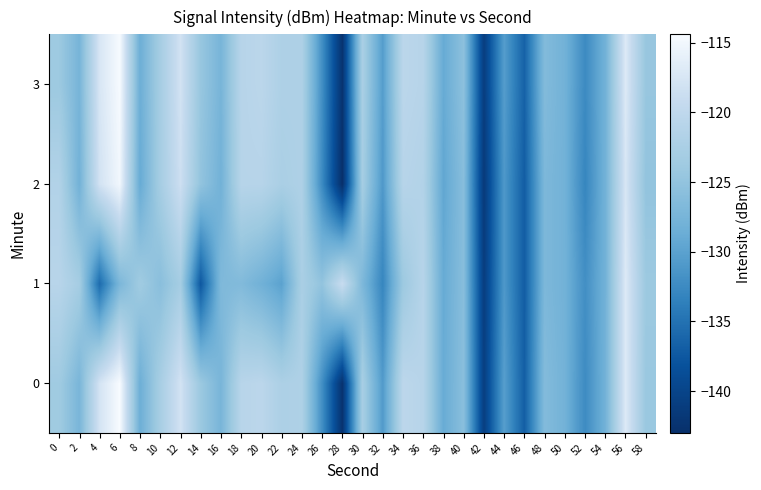

Reading right to left, what are all the values shown in this chart?

0: 58=-124.3	56=-117.0	54=-128.0	52=-132.4	50=-127.9	48=-126.4	46=-136.9	44=-130.3	42=-140.8	40=-125.8	38=-128.9	36=-121.0	34=-120.3	32=-130.8	30=-122.7	28=-142.5	26=-132.1	24=-122.0	22=-122.2	20=-120.4	18=-120.8	16=-127.4	14=-124.1	12=-118.0	10=-122.8	8=-128.5	6=-114.4	4=-117.8	2=-127.3	0=-123.6
1: 58=-124.0	56=-117.0	54=-128.0	52=-132.0	50=-128.0	48=-127.0	46=-137.0	44=-131.0	42=-141.0	40=-126.0	38=-129.0	36=-121.0	34=-124.0	32=-133.0	30=-127.0	28=-119.0	26=-125.0	24=-122.5	22=-130.0	20=-128.1	18=-126.6	16=-126.8	14=-137.5	12=-123.0	10=-125.8	8=-123.6	6=-127.2	4=-135.6	2=-123.0	0=-120.8
2: 58=-125.0	56=-117.5	54=-128.0	52=-133.0	50=-128.0	48=-127.0	46=-137.0	44=-131.0	42=-141.5	40=-126.0	38=-129.5	36=-121.5	34=-121.0	32=-131.0	30=-123.0	28=-143.0	26=-132.5	24=-122.0	22=-122.5	20=-121.0	18=-121.0	16=-128.0	14=-125.0	12=-118.5	10=-123.0	8=-129.0	6=-115.0	4=-118.0	2=-128.0	0=-121.5
3: 58=-124.5	56=-117.0	54=-128.0	52=-132.5	50=-128.0	48=-126.5	46=-136.5	44=-130.5	42=-141.0	40=-125.5	38=-129.0	36=-121.0	34=-120.5	32=-130.5	30=-122.5	28=-142.5	26=-132.0	24=-122.0	22=-122.0	20=-120.5	18=-121.0	16=-127.5	14=-124.5	12=-118.0	10=-123.0	8=-128.5	6=-114.5	4=-117.5	2=-127.5	0=-124.0